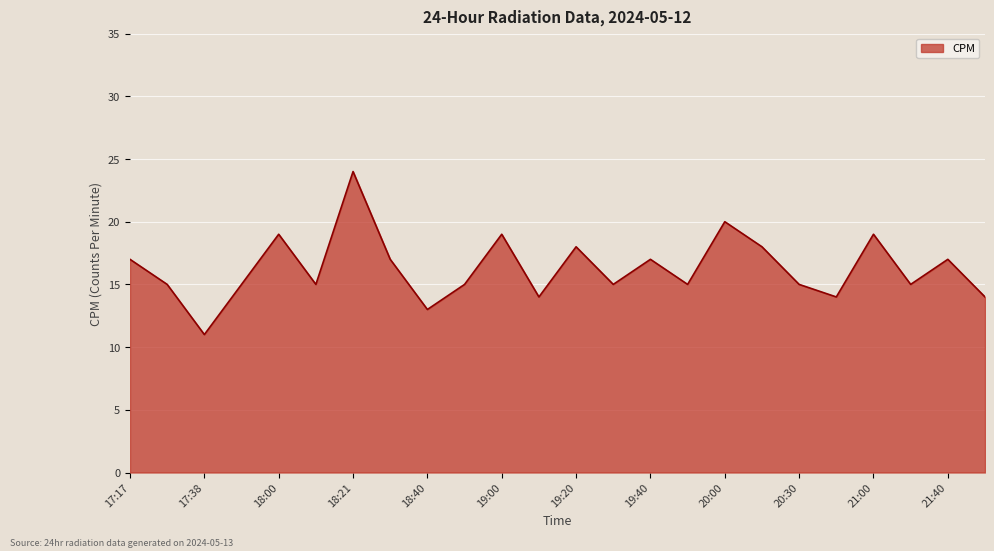

Reading left to right, what are all the values shown in this chart?

17	15	11	15	19	15	24	17	13	15	19	14	18	15	17	15	20	18	15	14	19	15	17	14